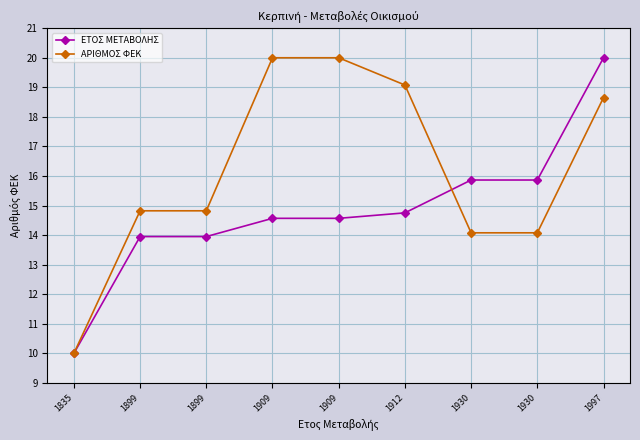

How many series are shown in this chart?

2